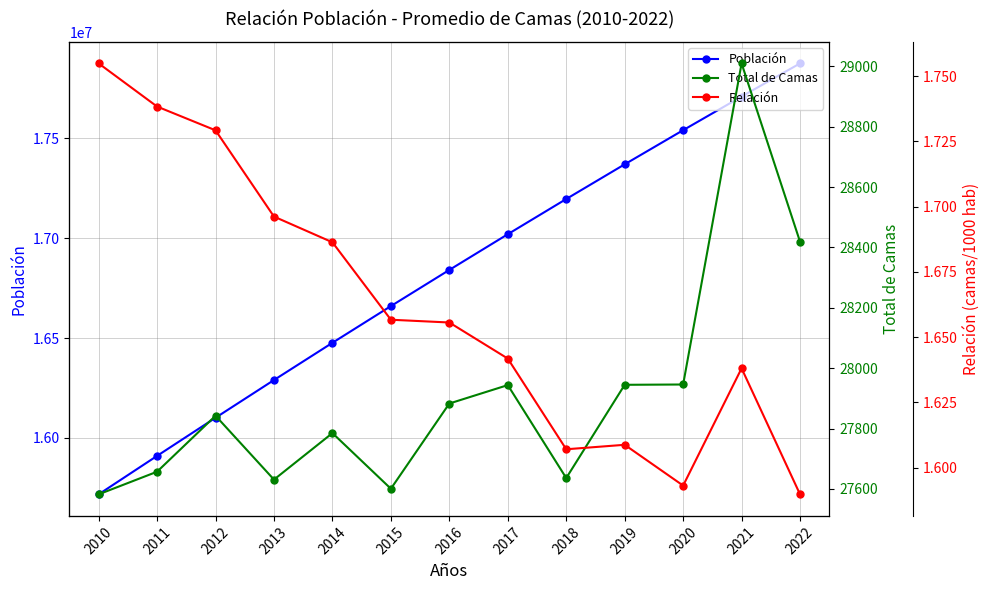

Rank the categories by Población value from lowest to highest.

2010, 2011, 2012, 2013, 2014, 2015, 2016, 2017, 2018, 2019, 2020, 2021, 2022